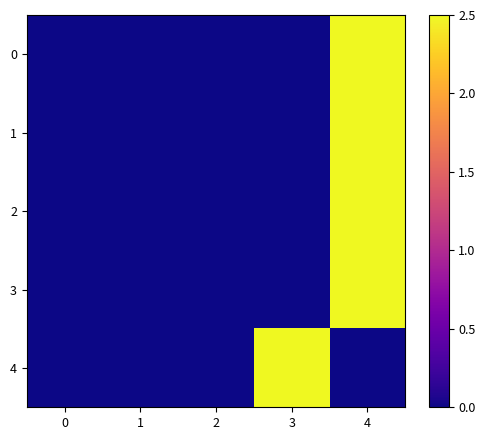

At how many categories does at least one series exceed 0?

5